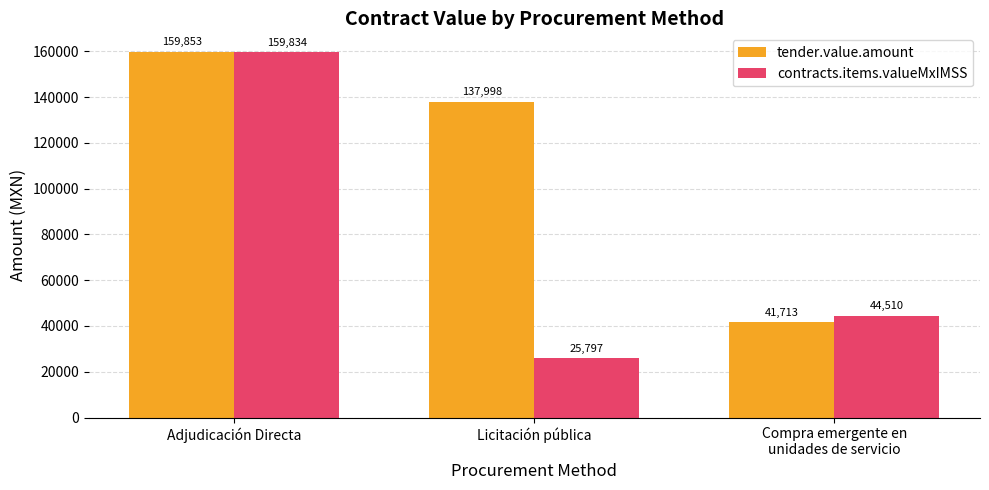

How many bars are there in each group?

2